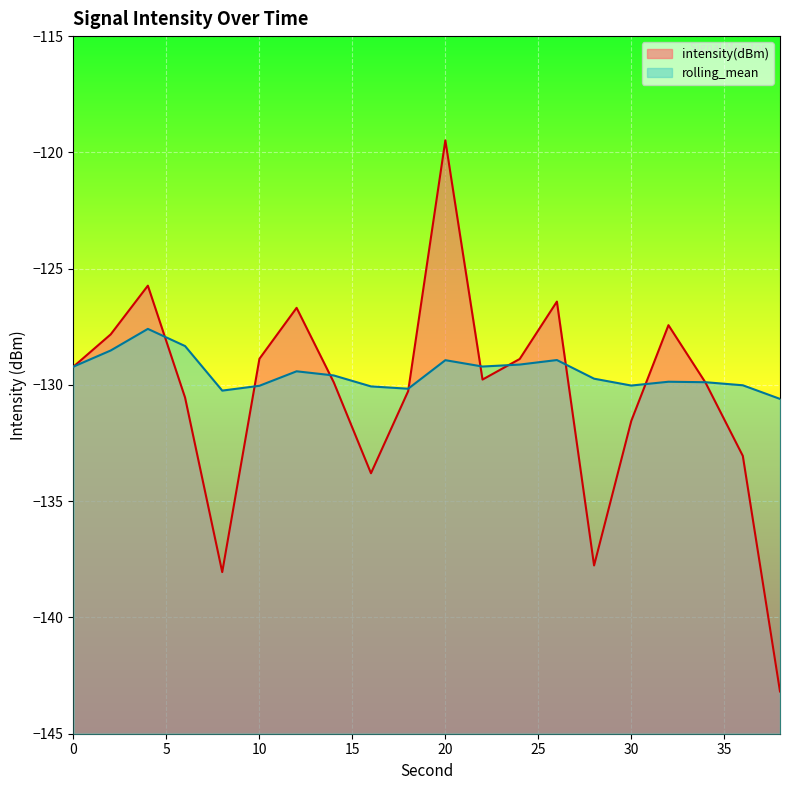

What is the lowest value of the rolling_mean series?

-130.6